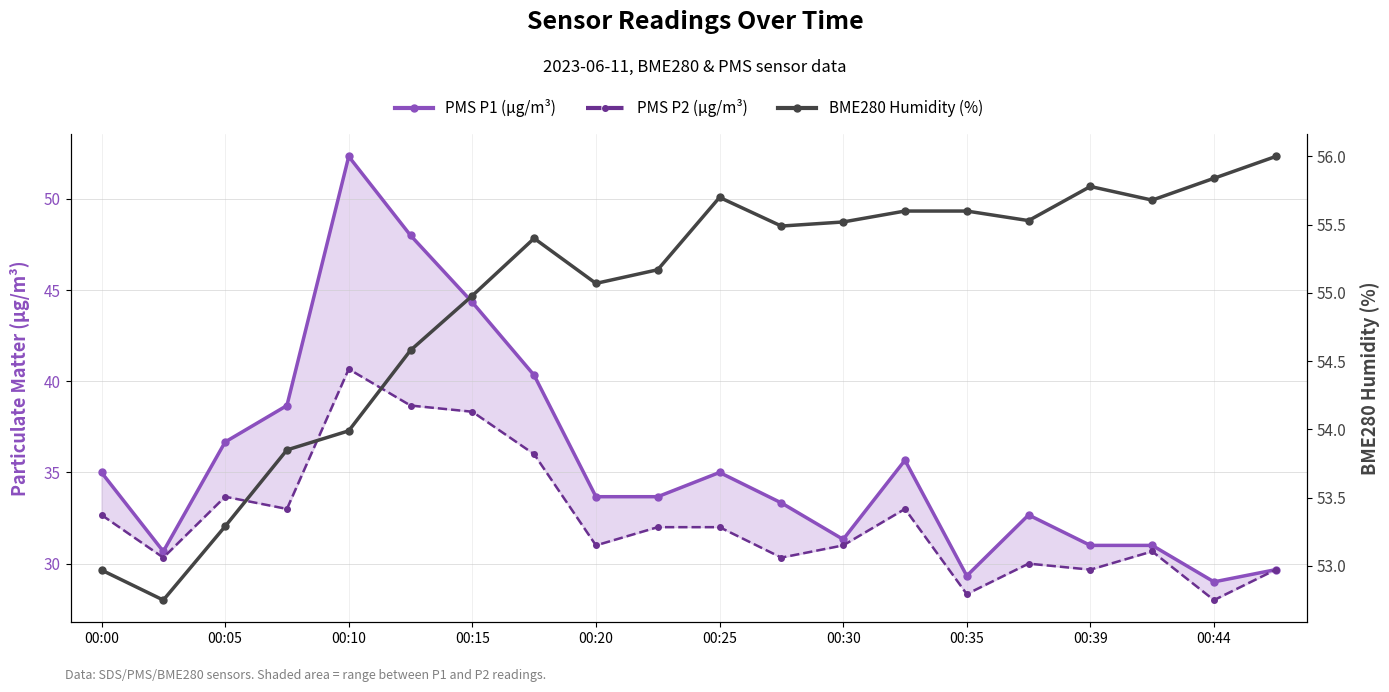

What are all the series names shown in the legend?

PMS P1 (µg/m³), PMS P2 (µg/m³), BME280 Humidity (%)